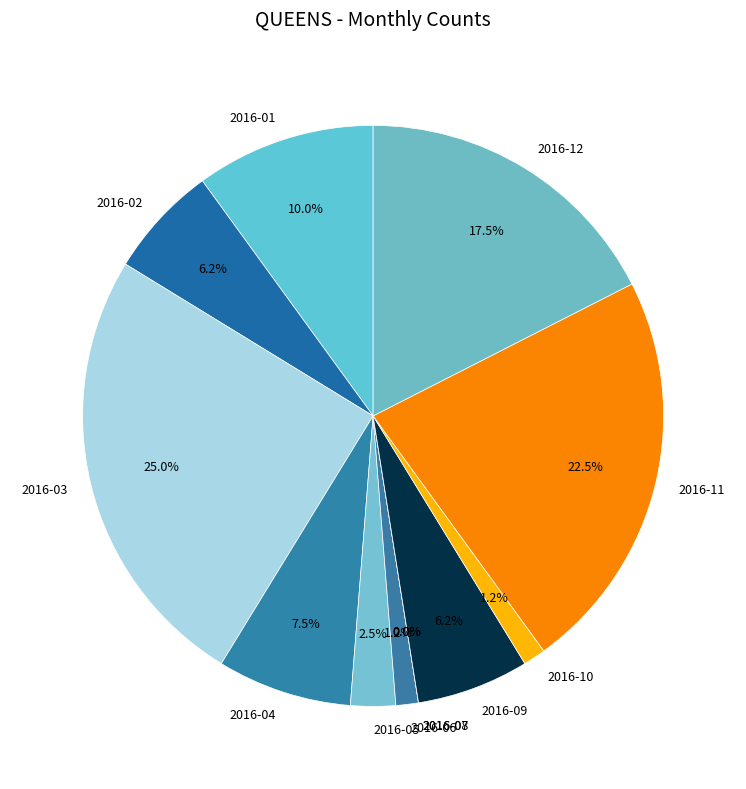

Combined, what portion of the pie is 2016-01 and 2016-06?

11.2%